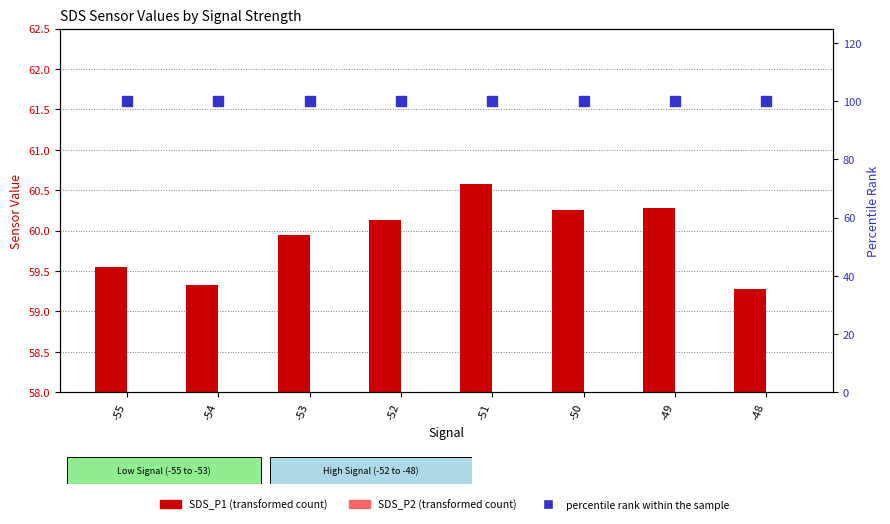

Rank the series by their maximum value, from highest to lowest.

percentile rank within the sample, SDS_P1 (transformed count), SDS_P2 (transformed count)